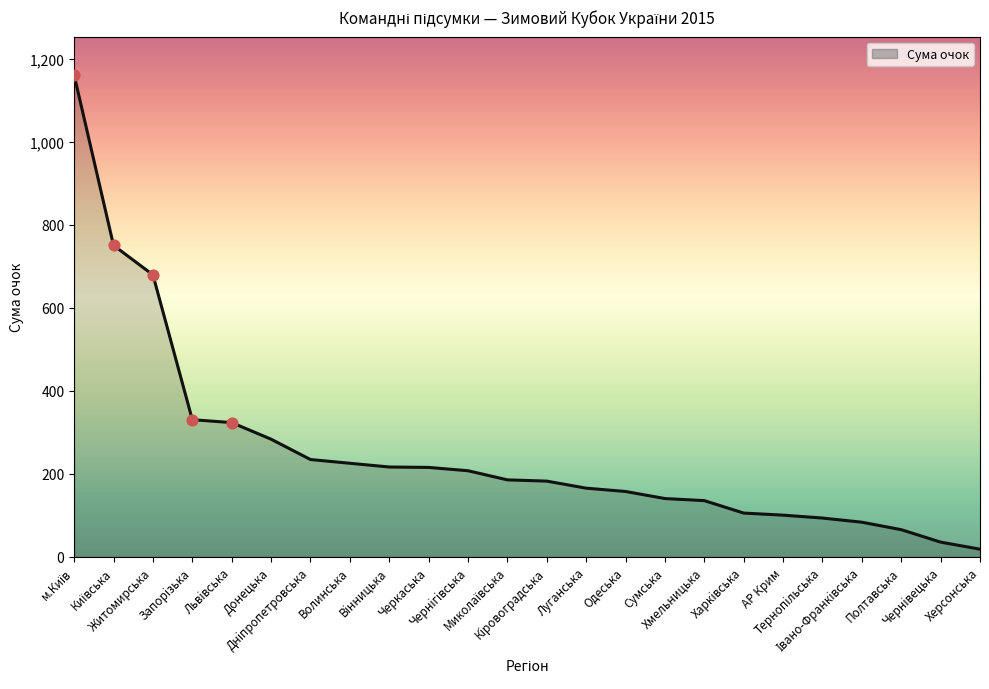

Between АР Крим and Львiвська, which is larger?

Львiвська